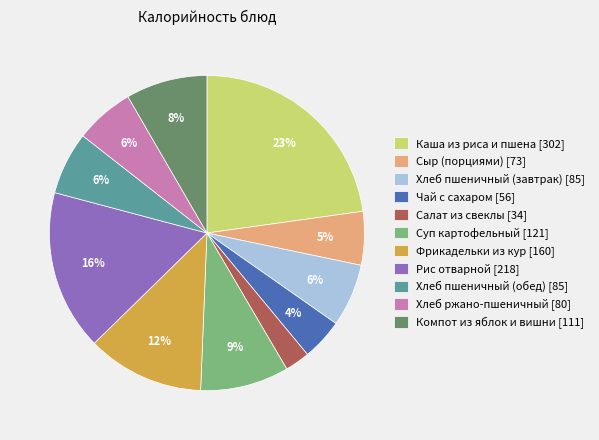

Combined, do Каша из риса и пшена [302] and Сыр (порциями) [73] account for over 50%?

No